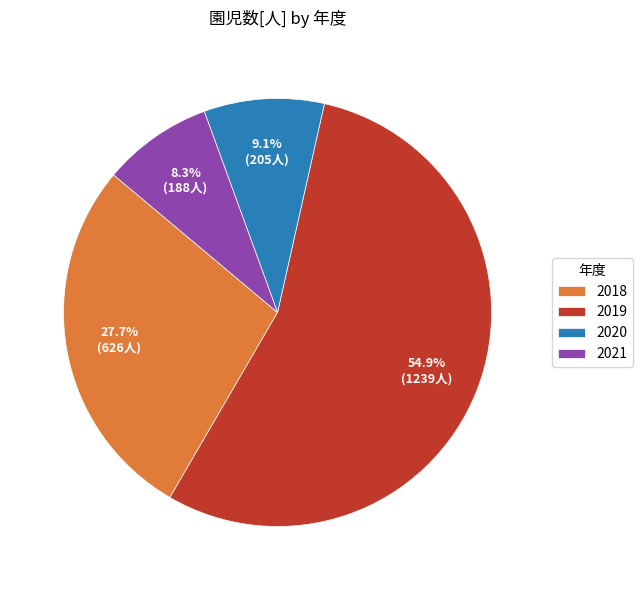

What is the total percentage of 2020 and 2019?

64.0%